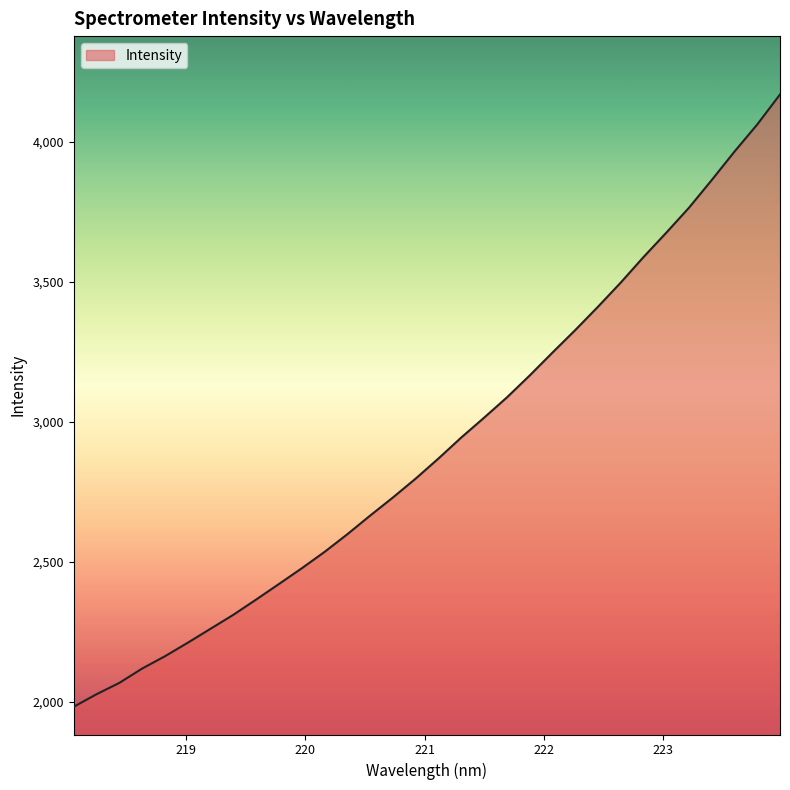

What is the smallest value displayed?

1982.0